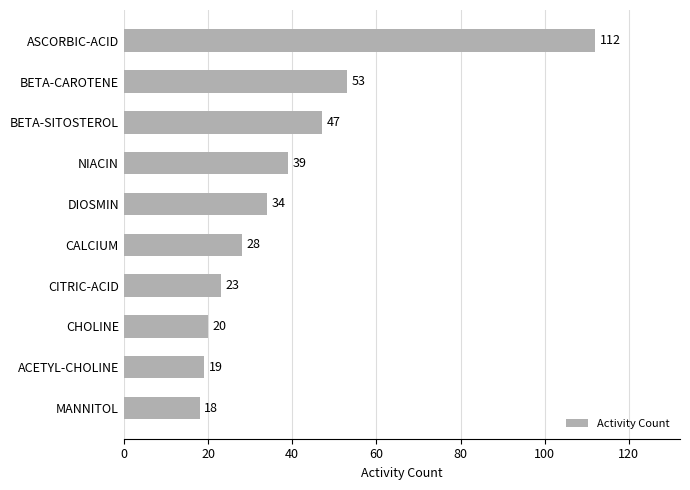

Which has a higher value, BETA-CAROTENE or CHOLINE?

BETA-CAROTENE